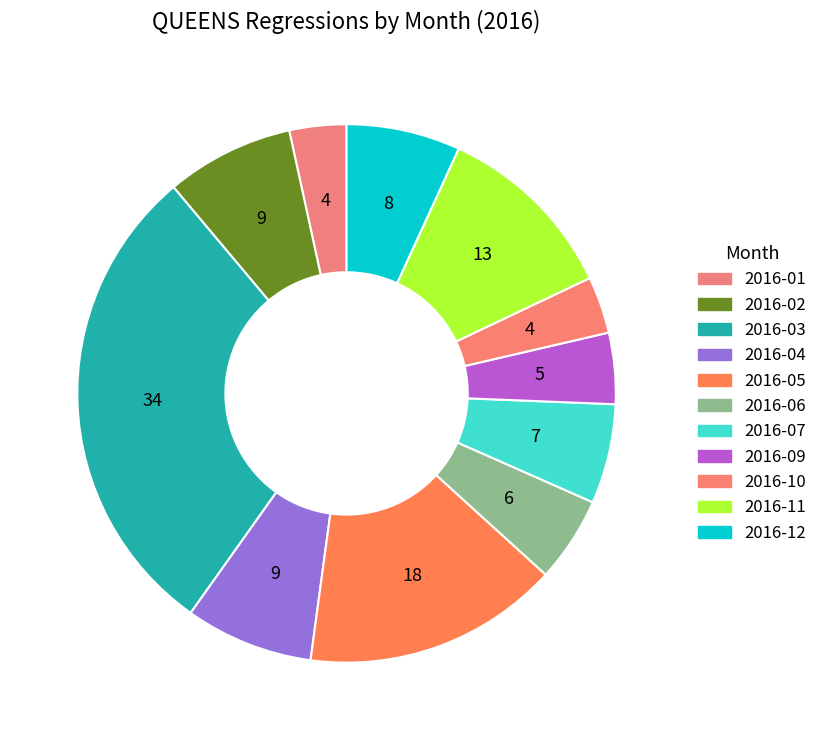

Rank the categories by value from lowest to highest.

2016-01, 2016-10, 2016-09, 2016-06, 2016-07, 2016-12, 2016-02, 2016-04, 2016-11, 2016-05, 2016-03